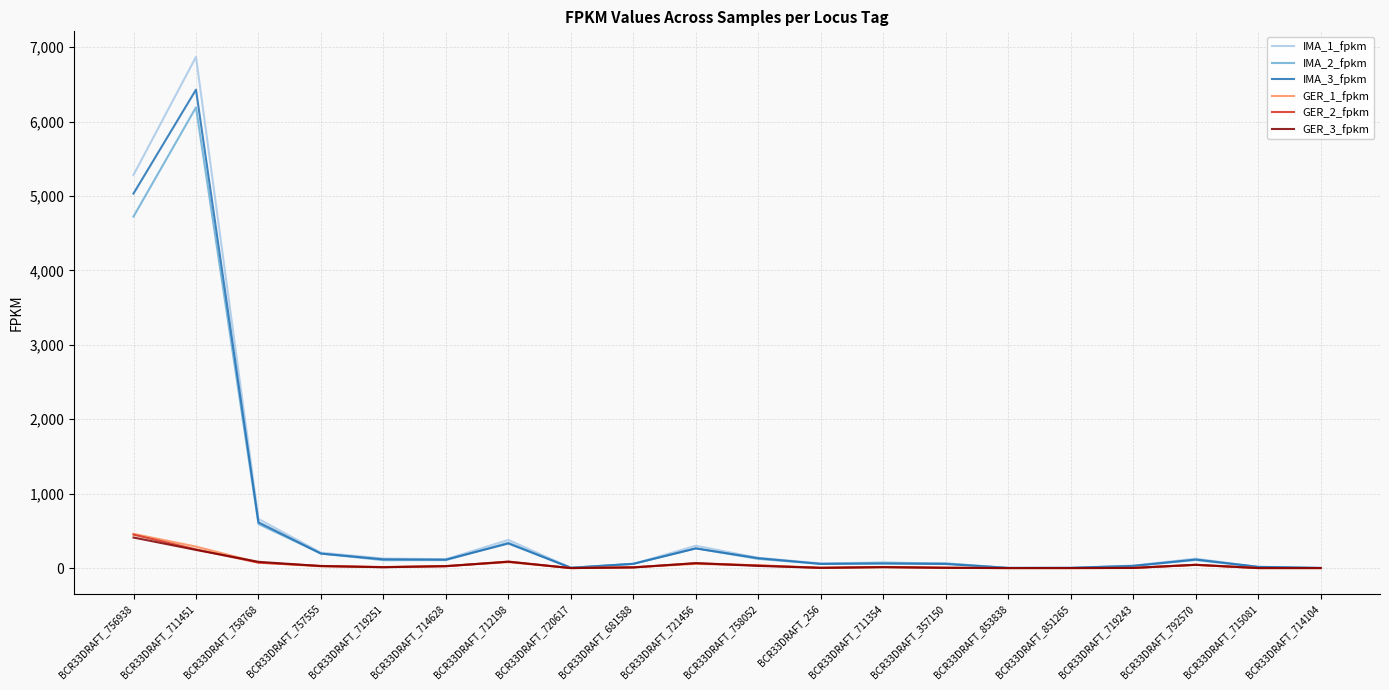

At which category is the sum across all series the highest?

BCR33DRAFT_711451